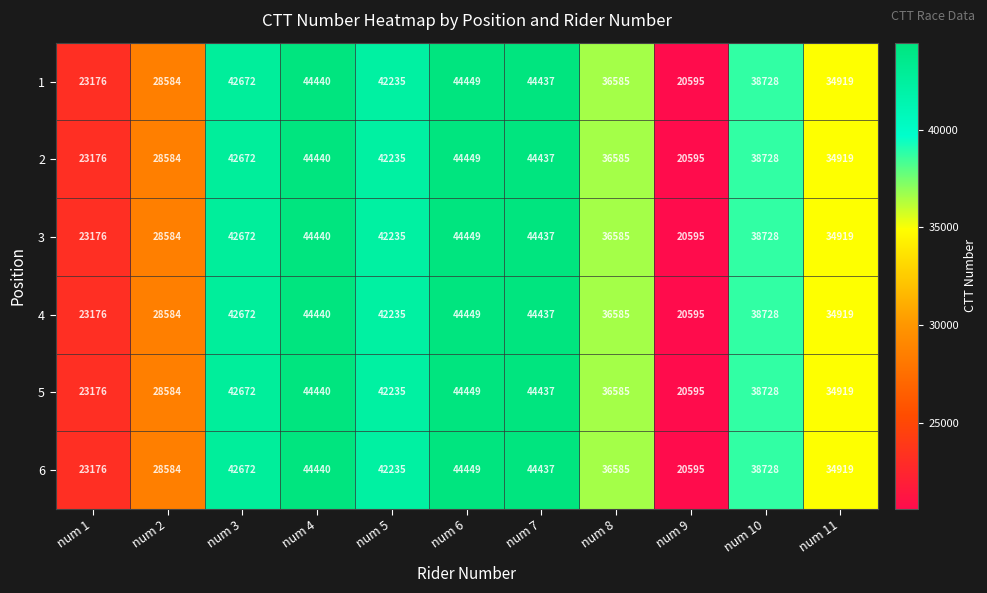

How many data points does each series have?

11